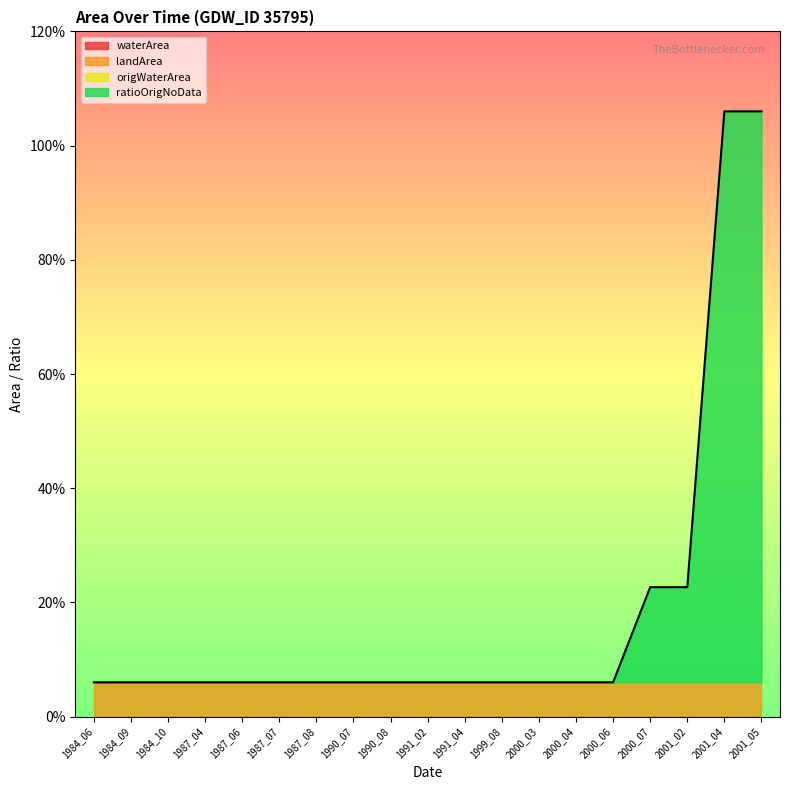

Does the chart display data point markers on the line(s)?

No